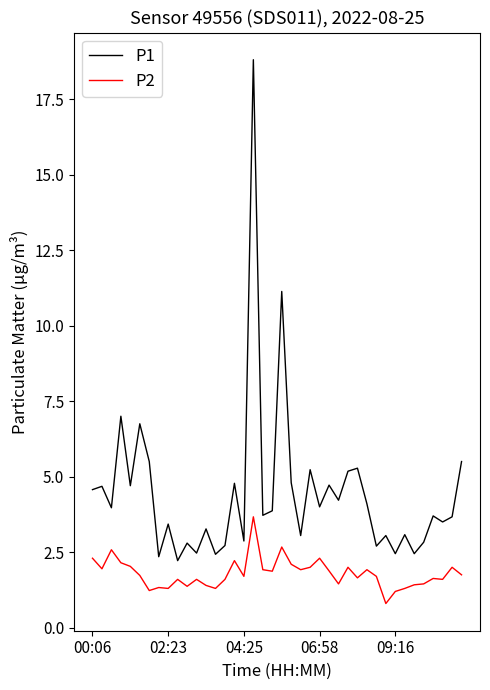

What is the lowest value of the P2 series?

0.8